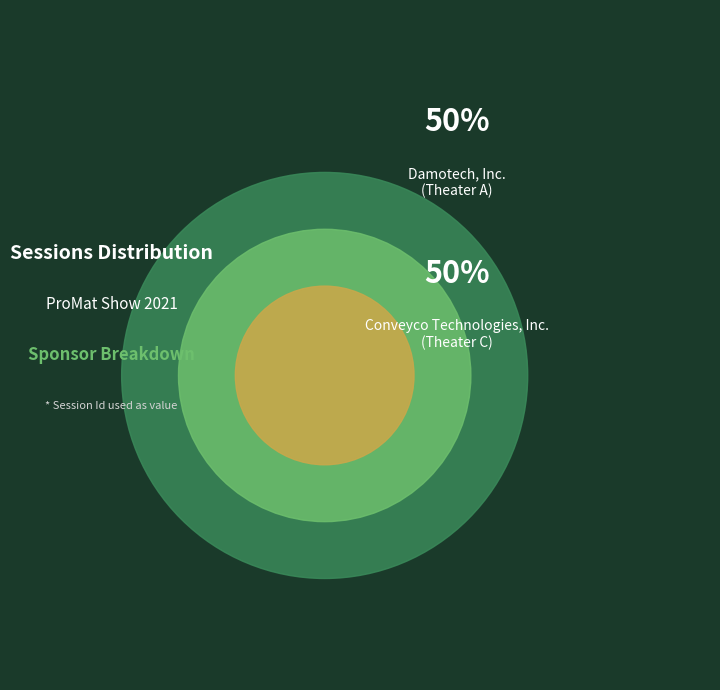

To the nearest percent, what percentage of the pie is Conveyco Technologies, Inc.
(Theater C)?

50%